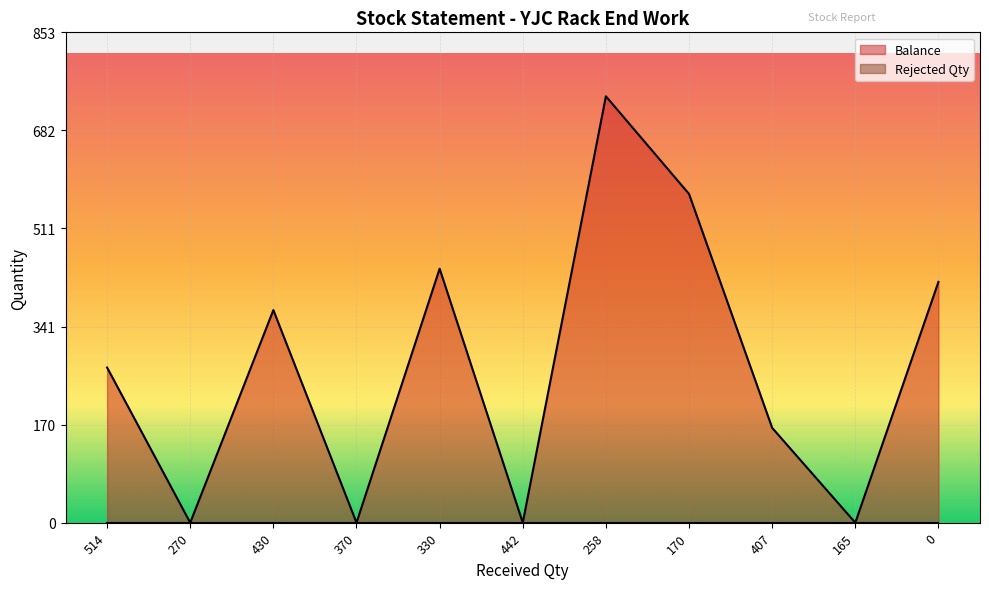

Reading right to left, what are all the values shown in this chart?

419	0	165	572	742	0	442	0	370	0	270